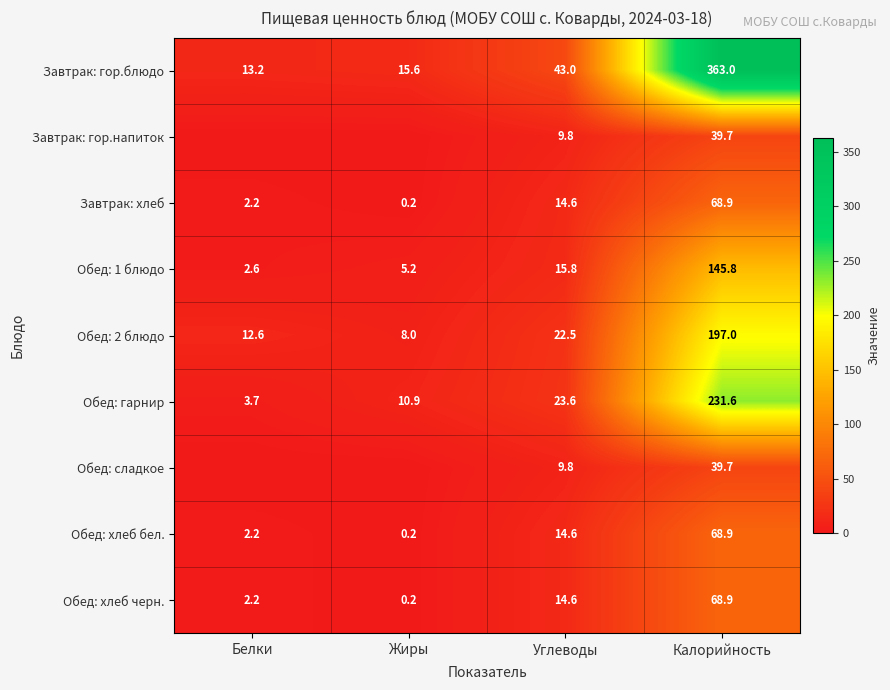

List the labels in order of Завтрак: хлеб value, smallest first.

Жиры, Белки, Углеводы, Калорийность